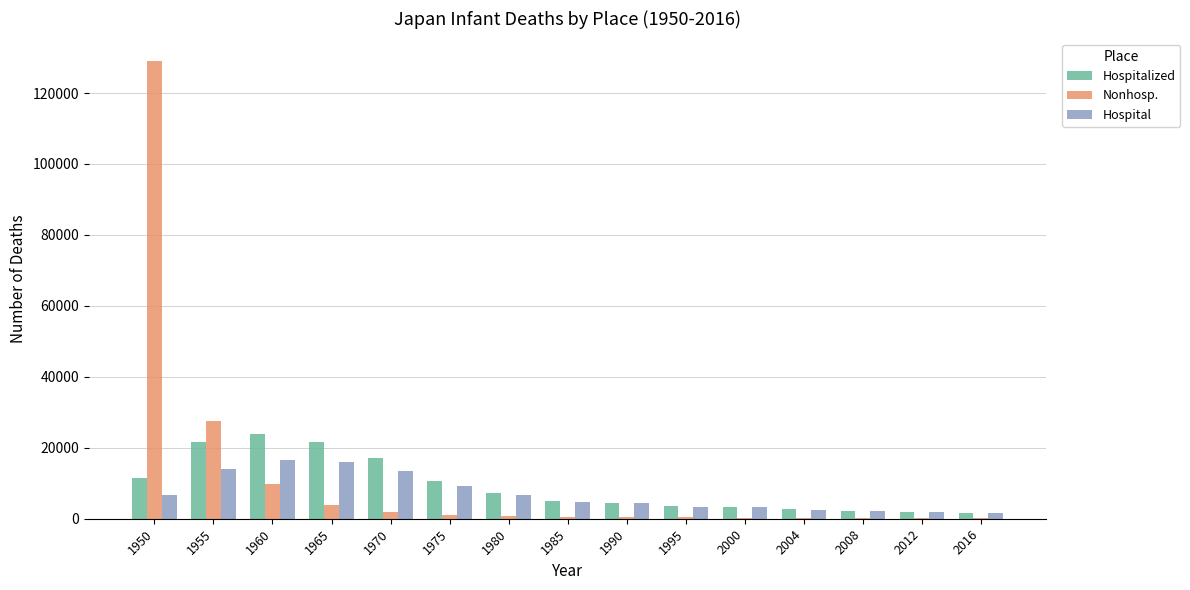

Which series changed the most between 1955 and 2012?

Nonhosp.